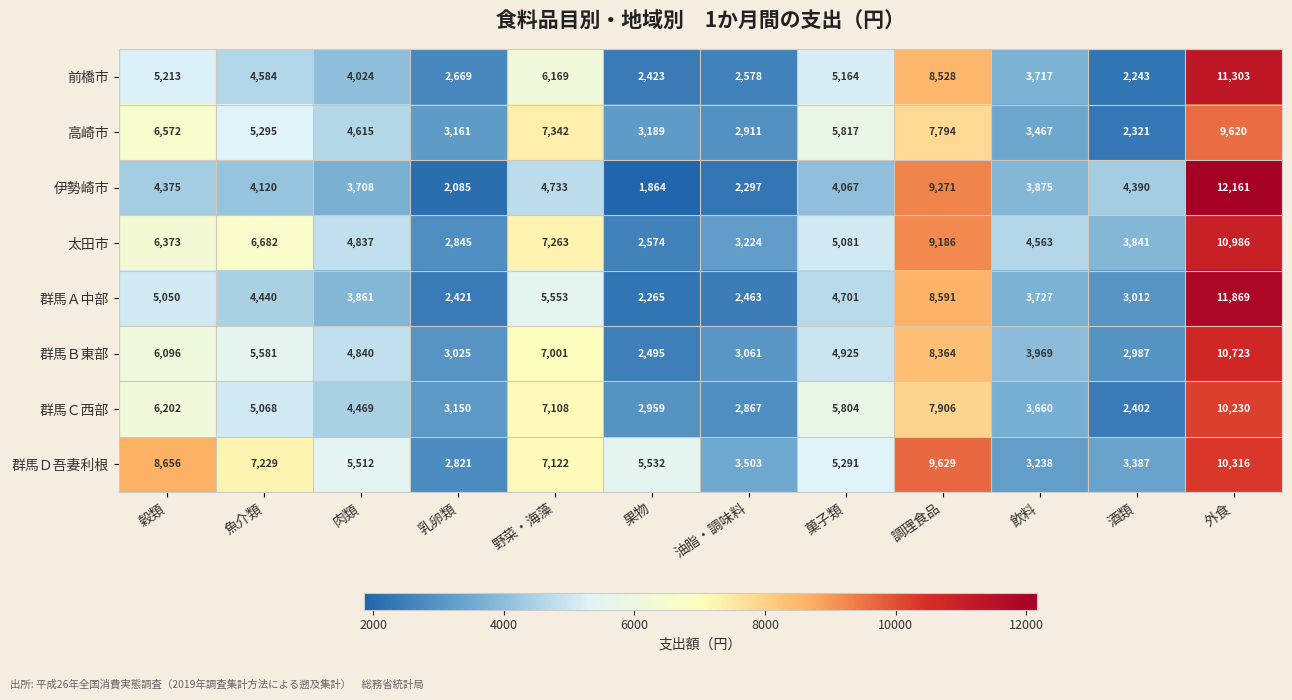

At which category is the sum across all series the highest?

外食